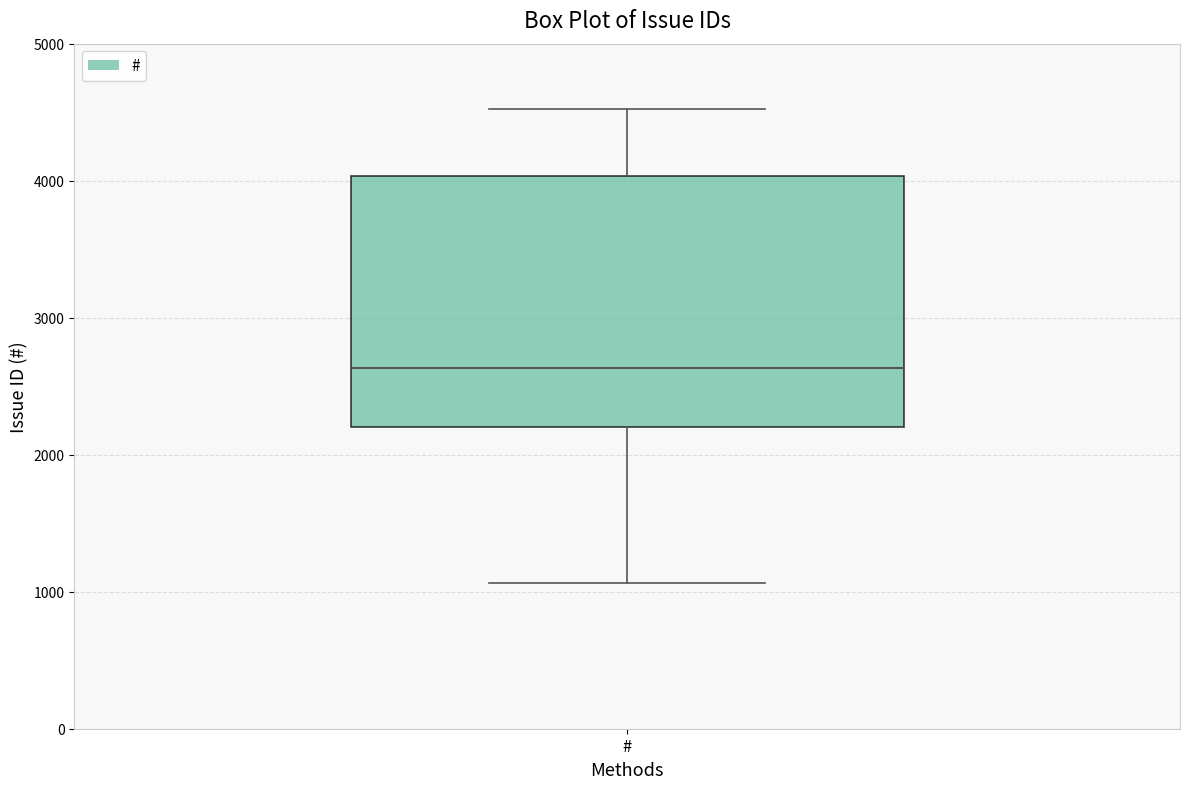

Read this box plot against the y-axis: the position of the median line, the range covered by the box, and the ends of both whiskers. The values are not printed on the chart, so give them approximately, as read against the axis.

median 2600, box 2200 to 4000, whiskers 1100 to 4500